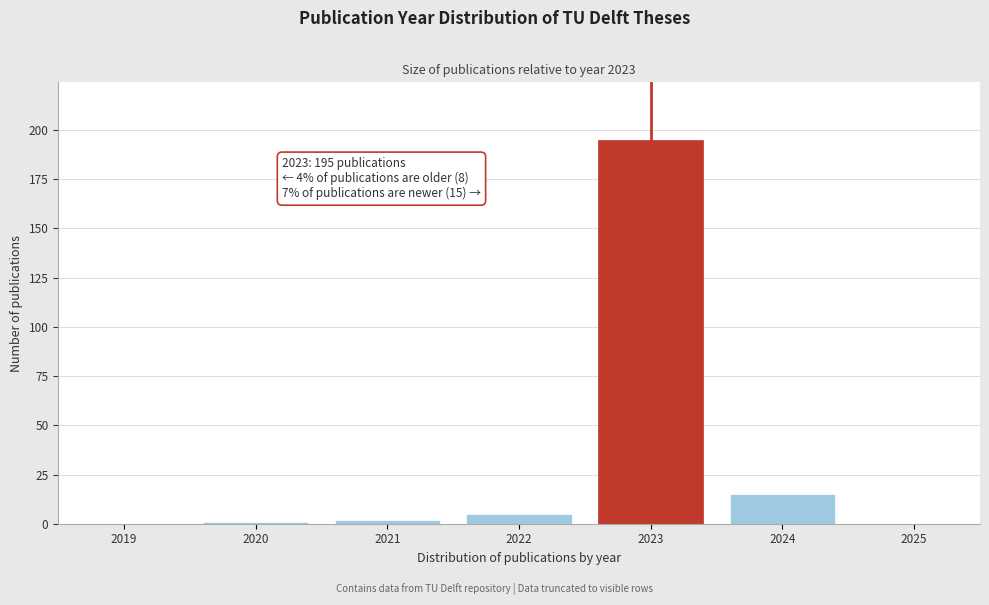

Reading left to right, extract all data points from this chart.

2019=0	2020=1	2021=2	2022=5	2023=195	2024=15	2025=0